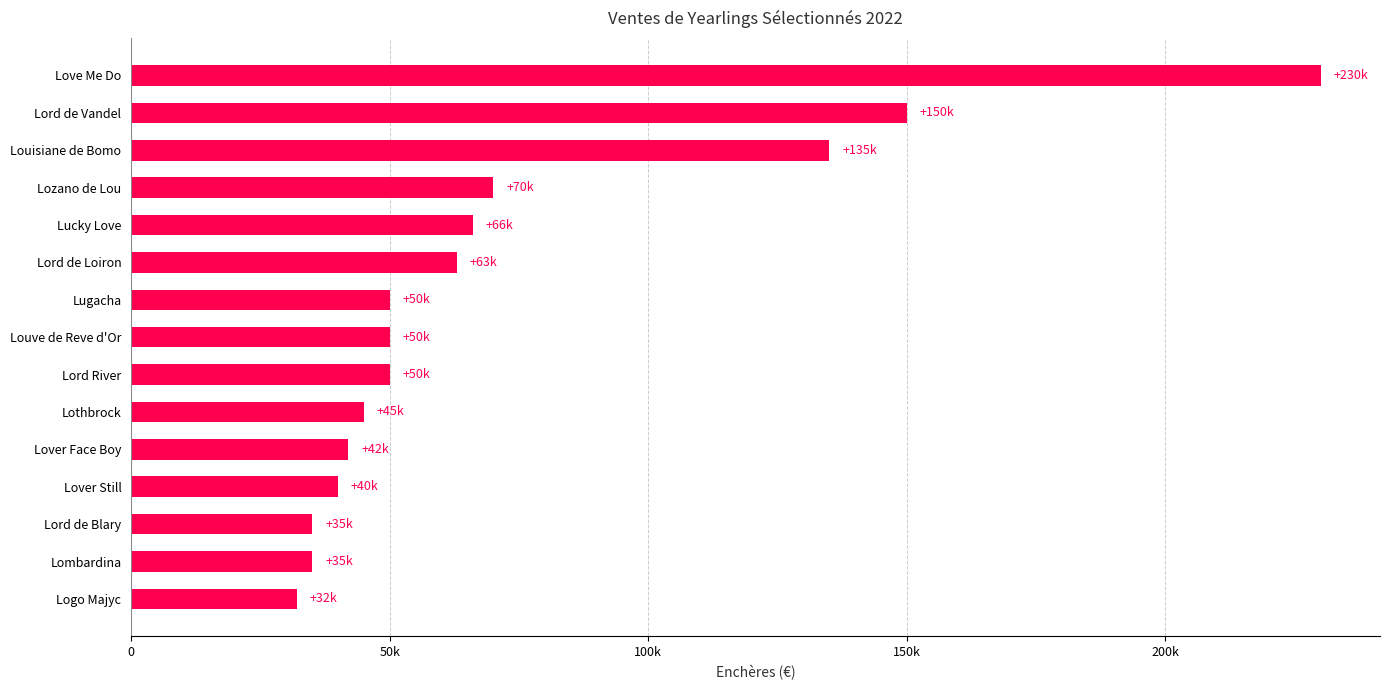

Are the bars horizontal?

Yes